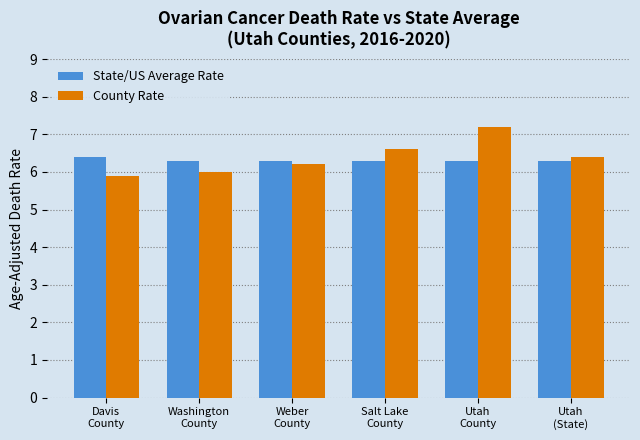

The value of County Rate at Salt Lake
County is 10.8. True or false?

False